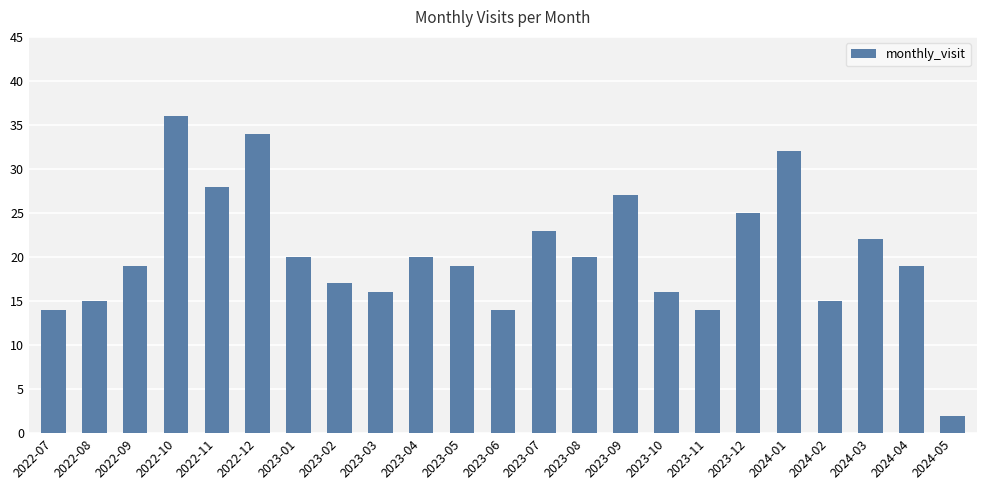

What is the average value?

20